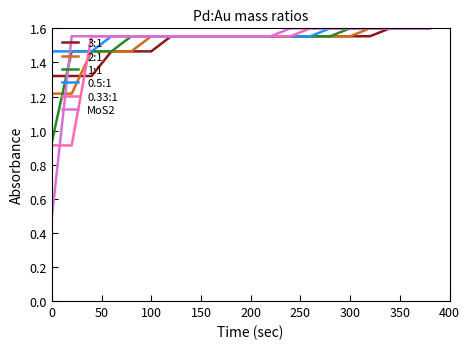

Which series has the largest range (max minus min)?

MoS2